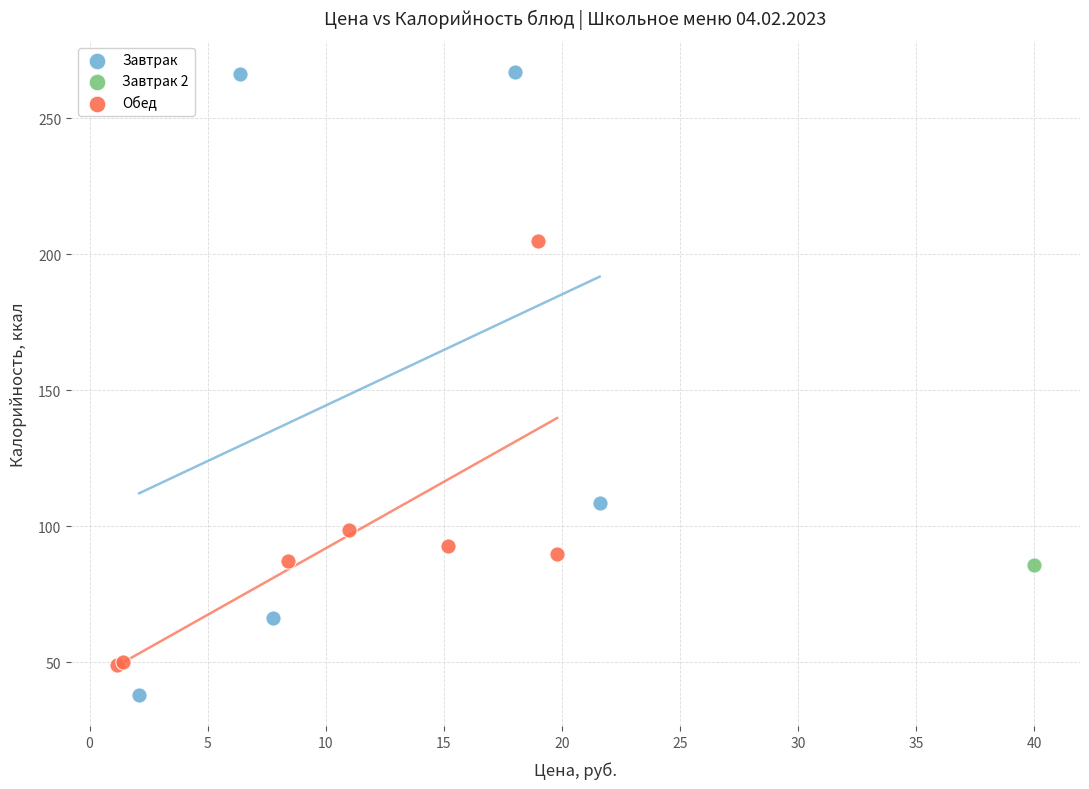

What are all the series names shown in the legend?

Завтрак, Завтрак 2, Обед